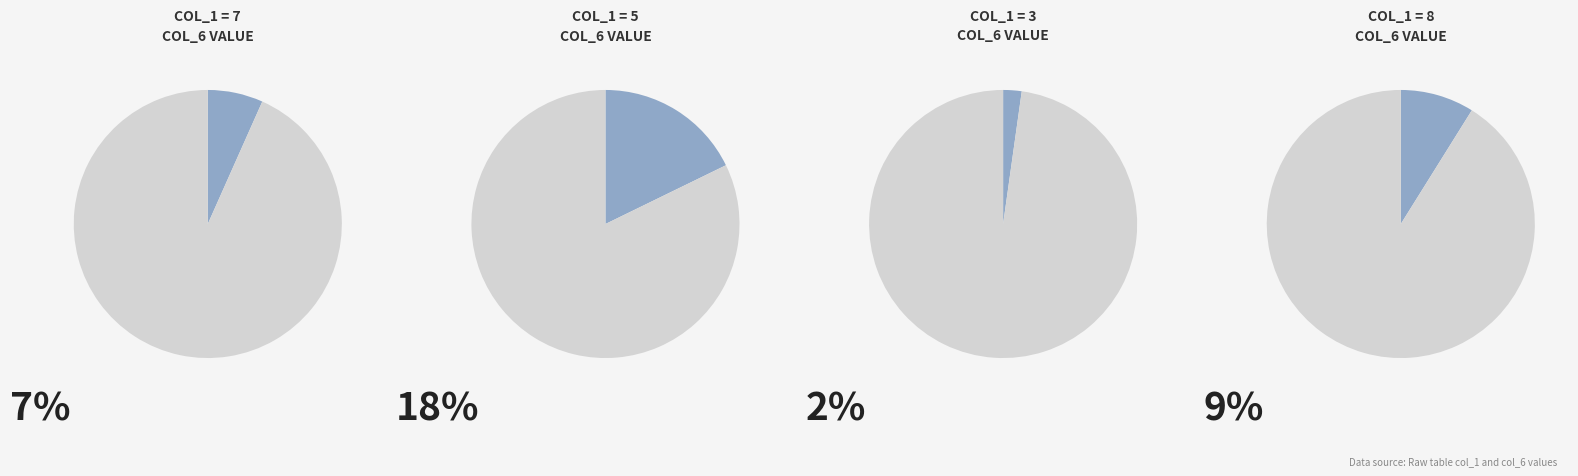

Between 3 and 6, which series saw the biggest shift?

3